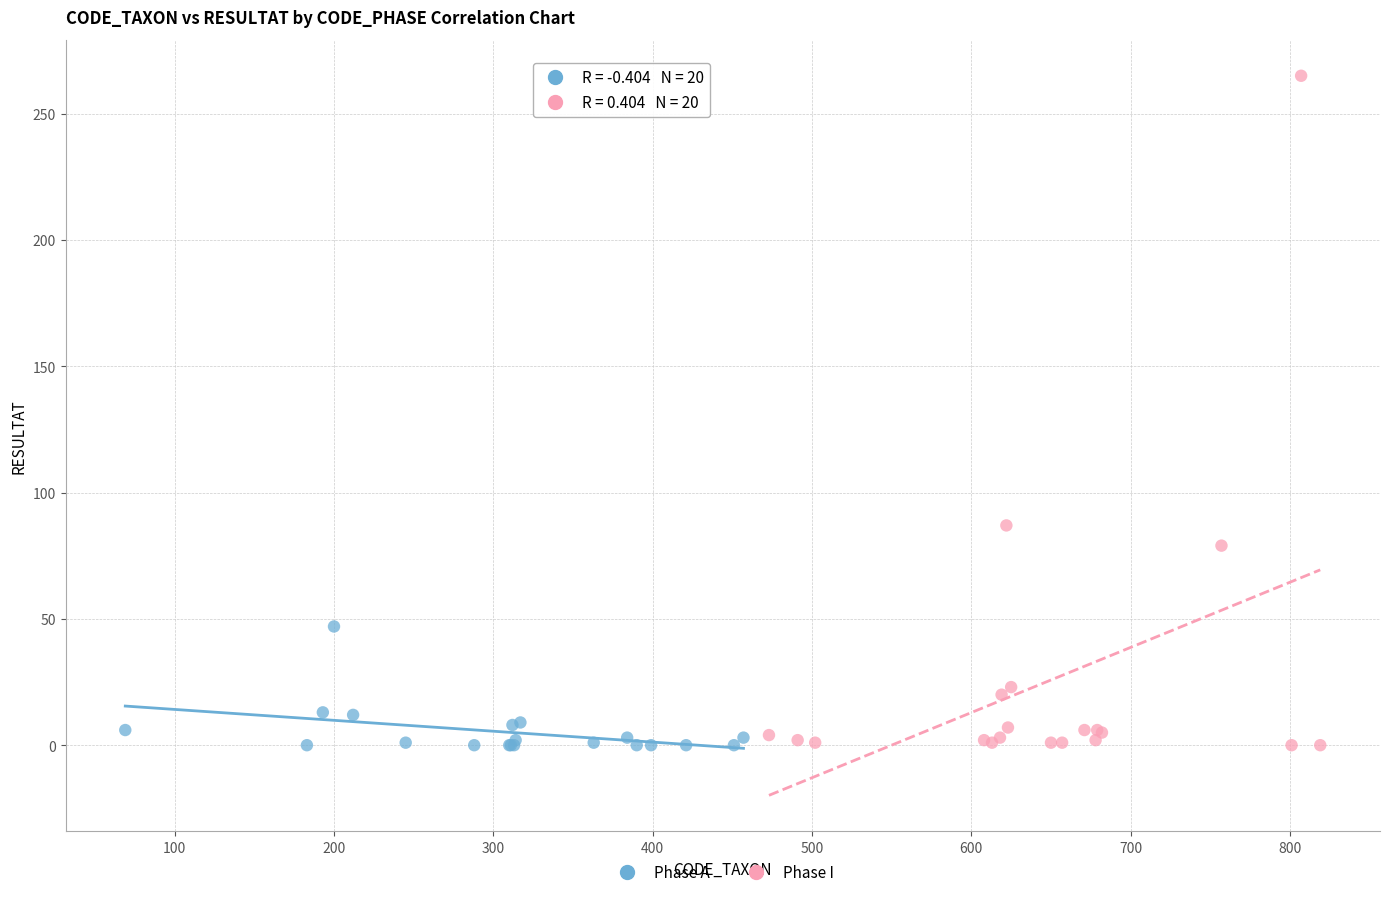

Which series has the widest spread of Y values?

Phase I